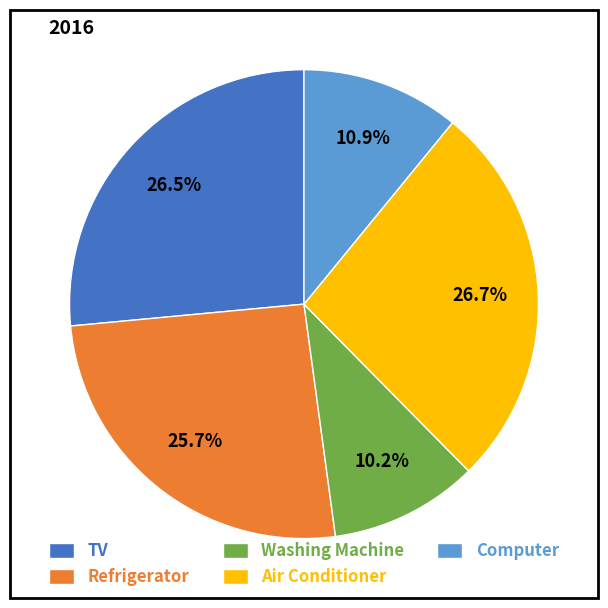

What percentage is NOT represented by Air Conditioner?

73.3%